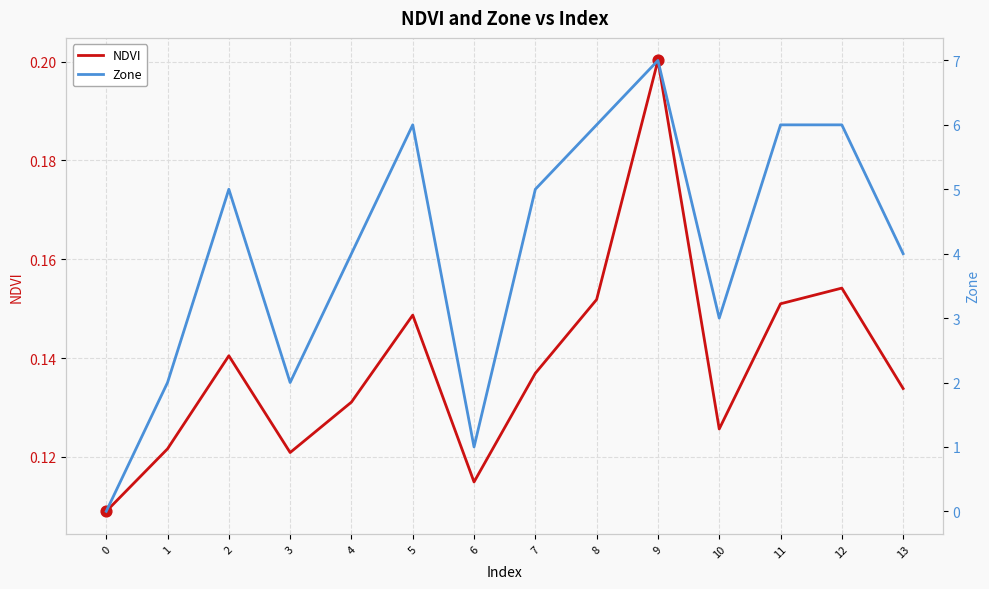

Is the value of NDVI at 4 greater than the value of Zone at 9?

No